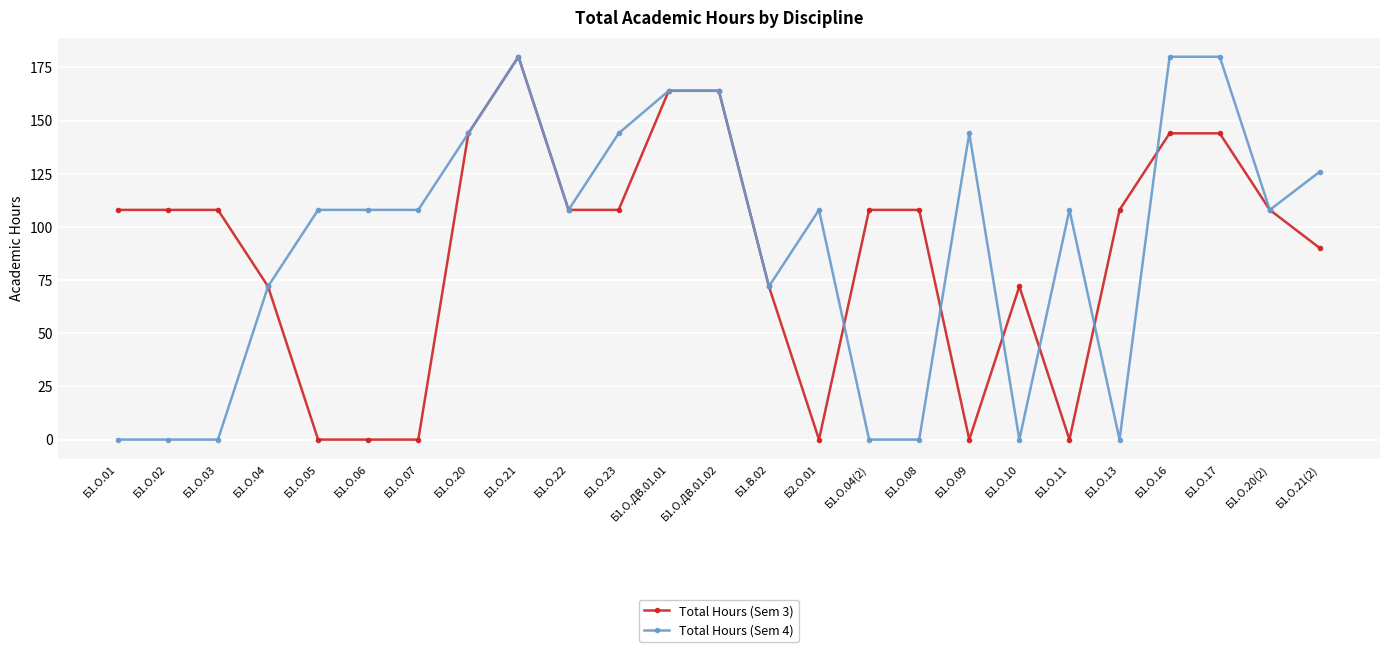

What is the maximum value for Total Hours (Sem 3)?

180